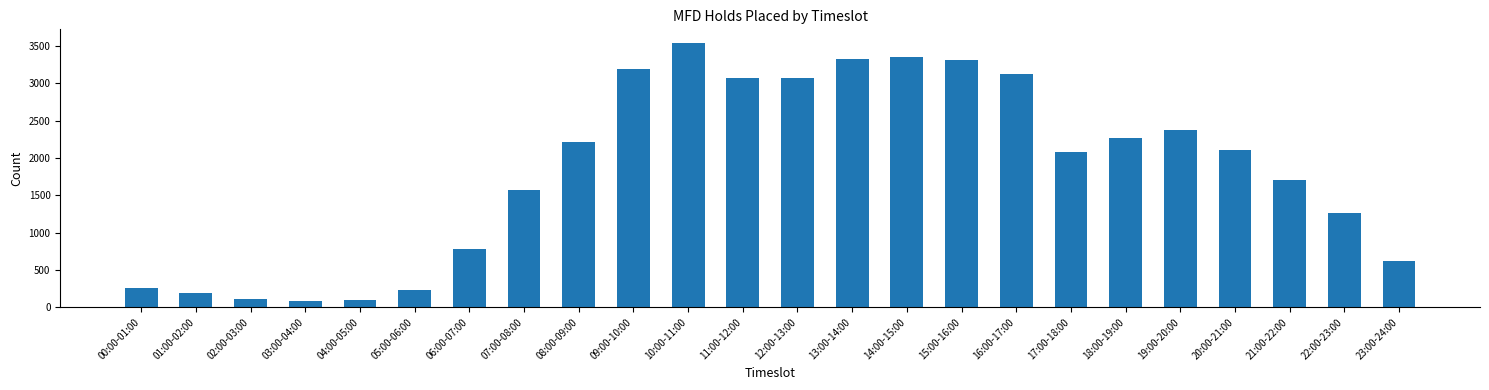

What is the average value?

1833